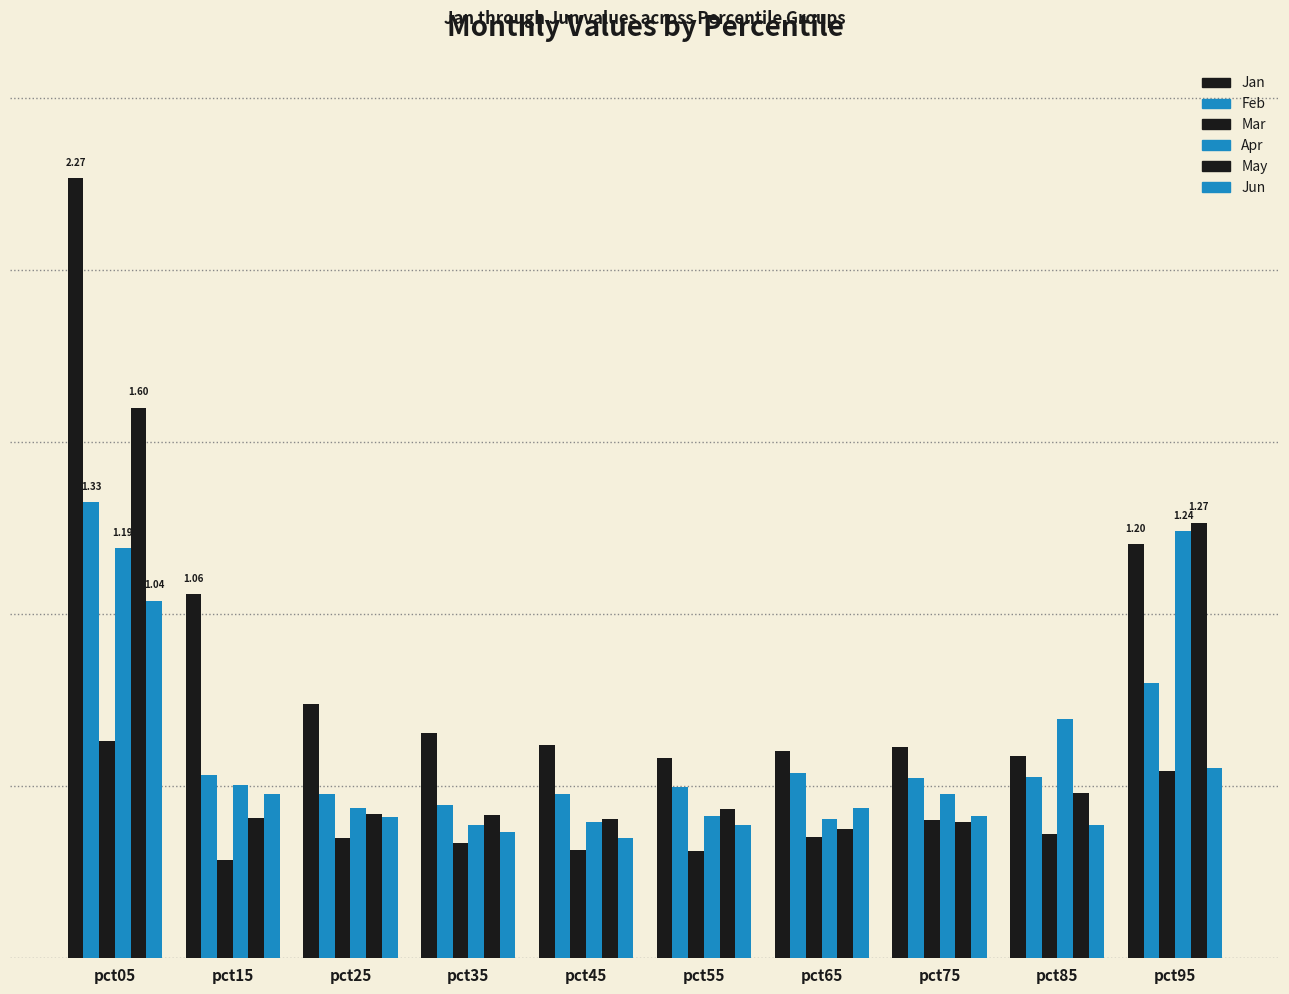

Are the bars horizontal?

No